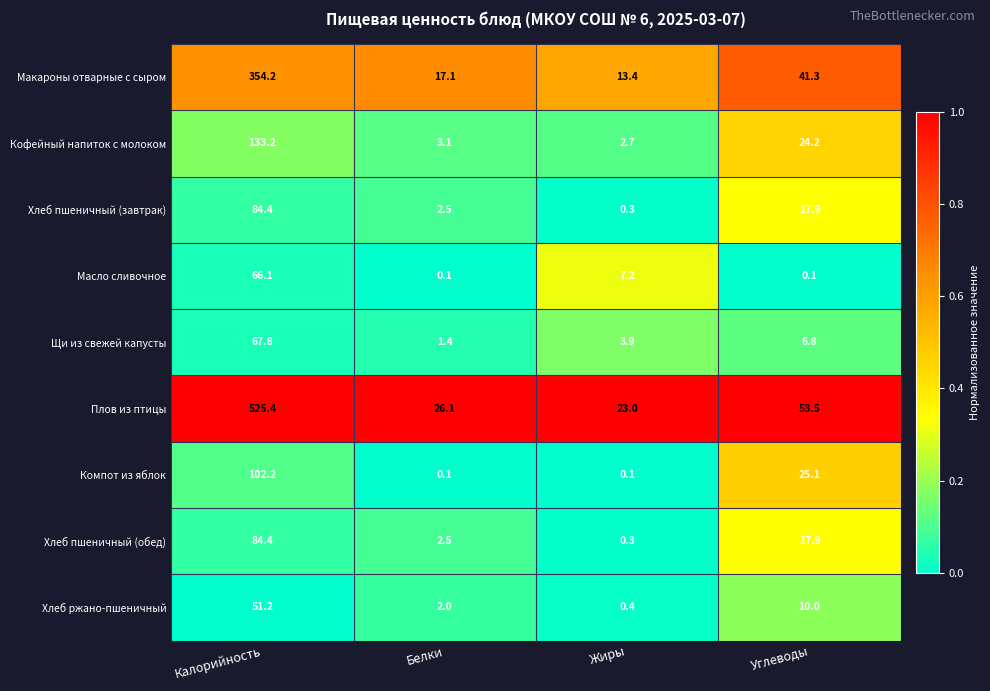

The value of Щи из свежей капусты at Белки is 1.4. True or false?

True